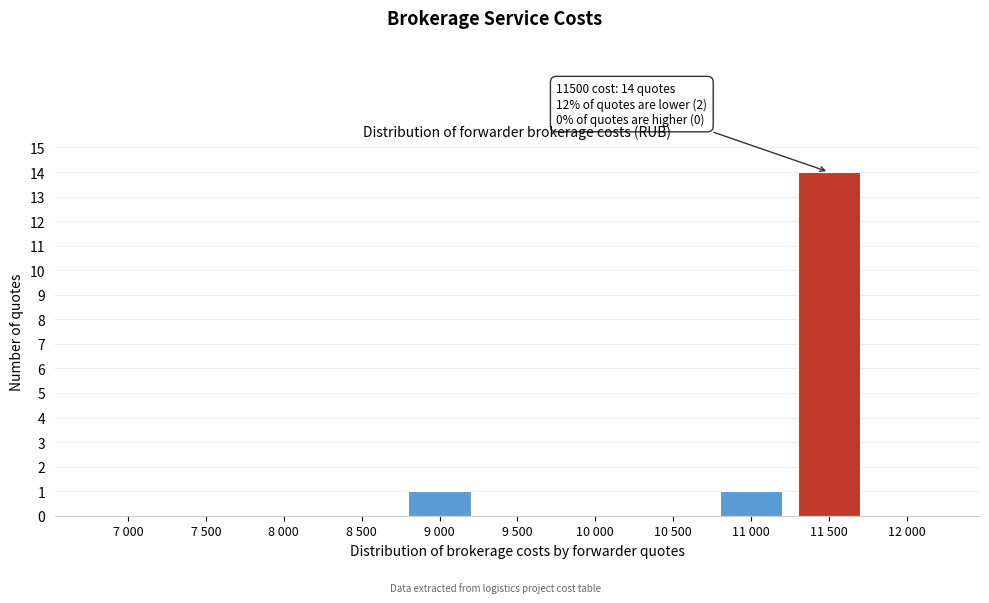

Reading right to left, what are all the values shown in this chart?

12 000=0	11 500=14	11 000=1	10 500=0	10 000=0	9 500=0	9 000=1	8 500=0	8 000=0	7 500=0	7 000=0